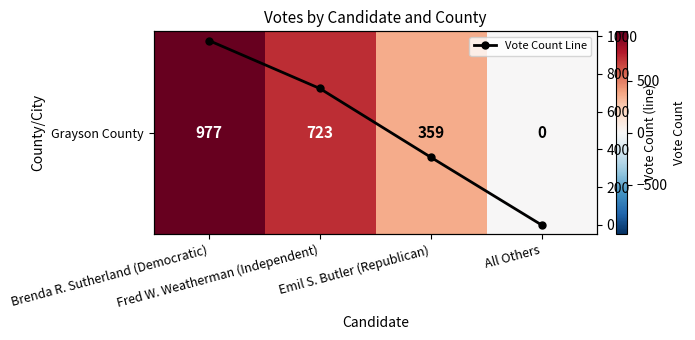

The value of Grayson County at Brenda R. Sutherland (Democratic) is 667. True or false?

False